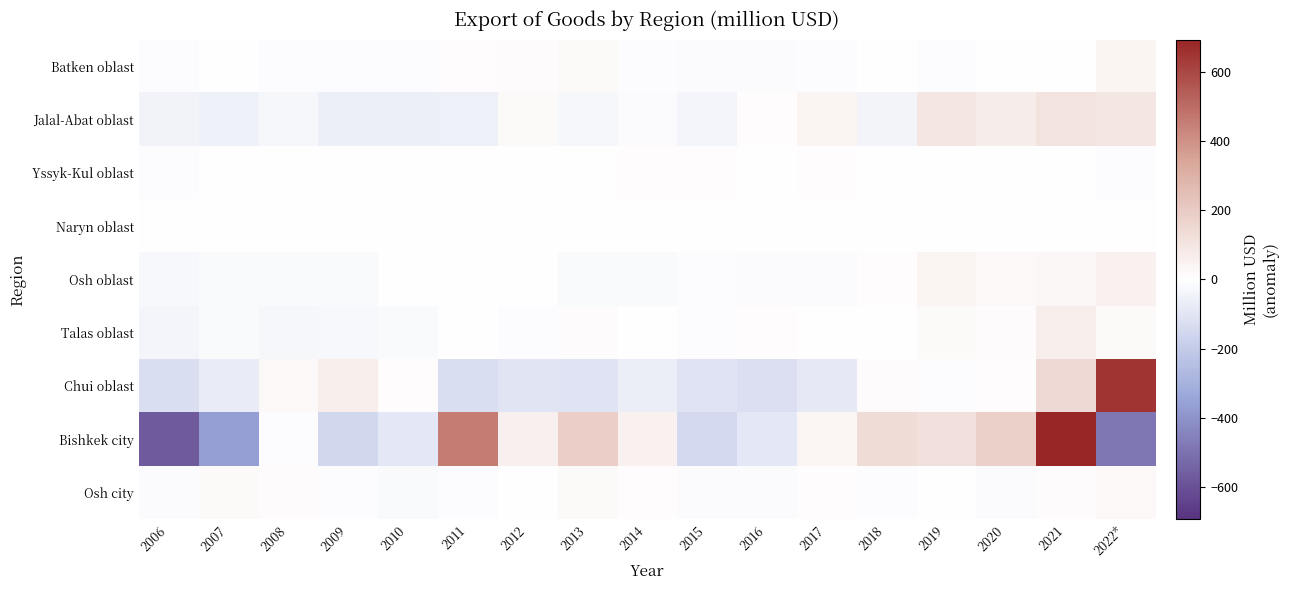

Which series changed the most between 2006 and 2014?

Bishkek city